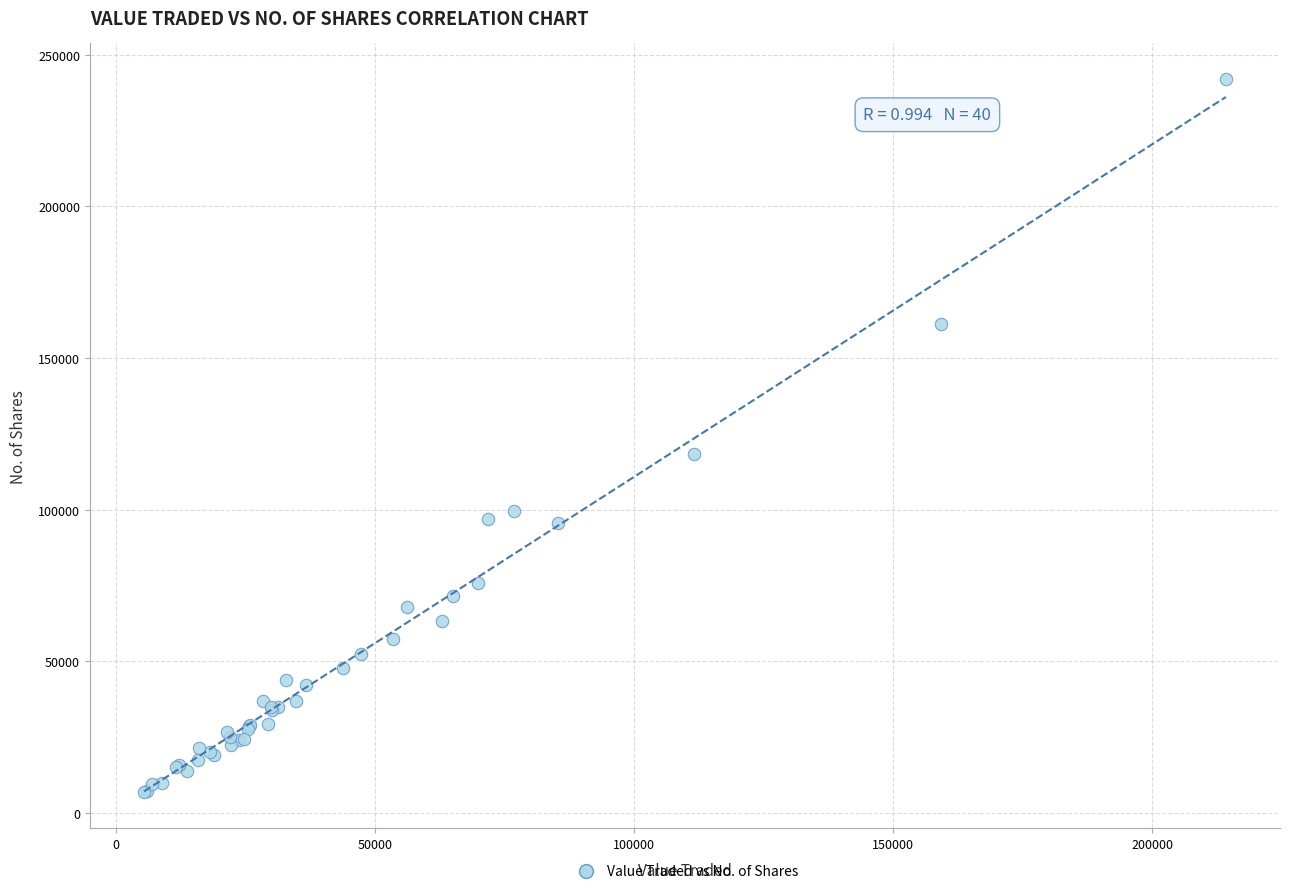

What Y value in the scatter plot is closest to 124303?

118180